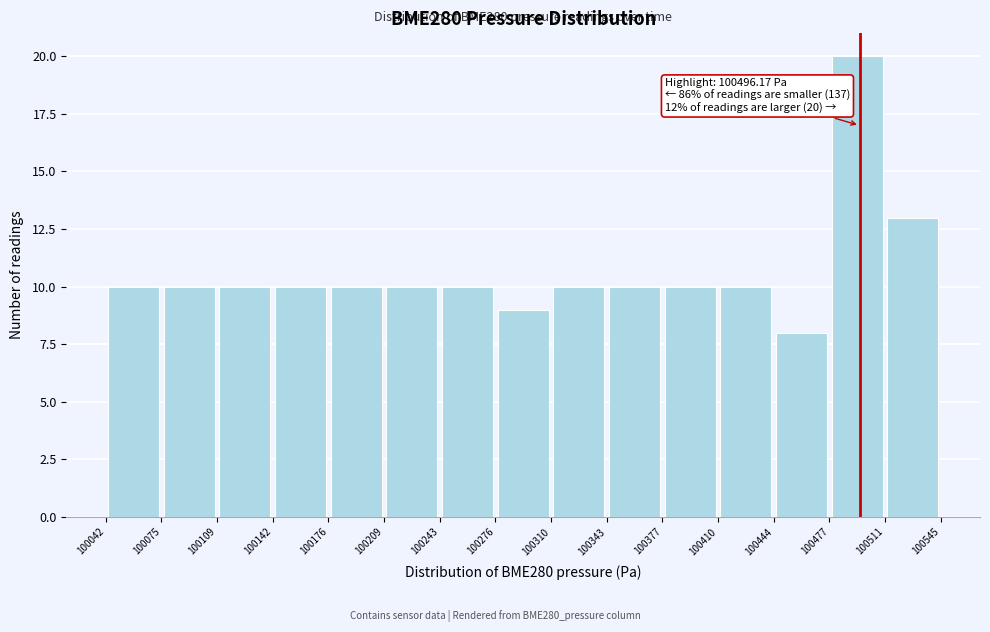

Which range on the x-axis has the tallest bar?

100477 to 100511